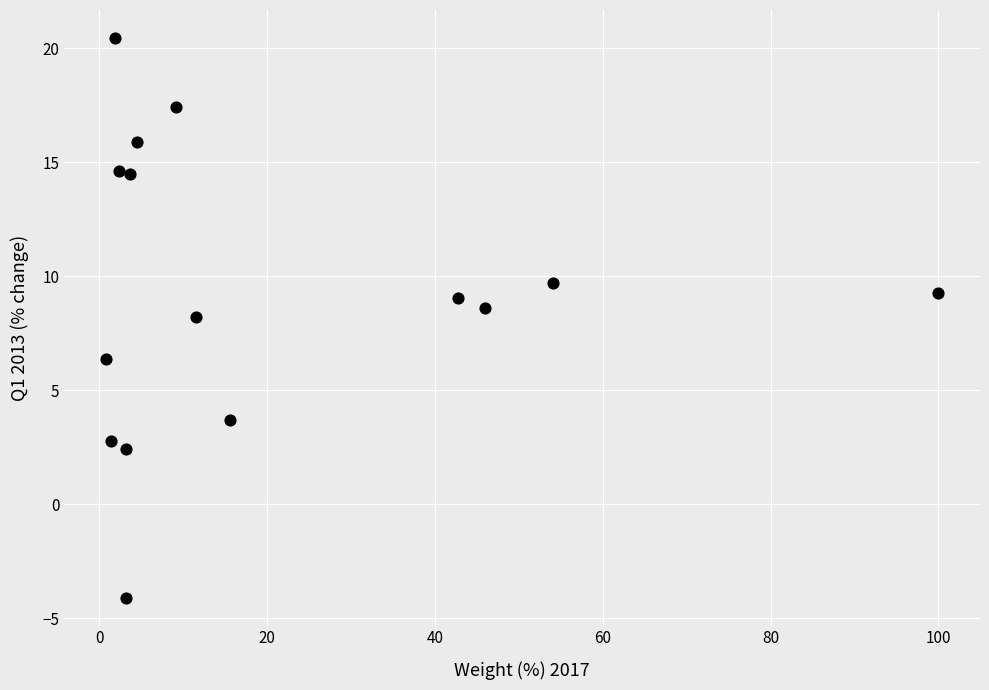

What is the range of Y values (max minus min)?

24.5